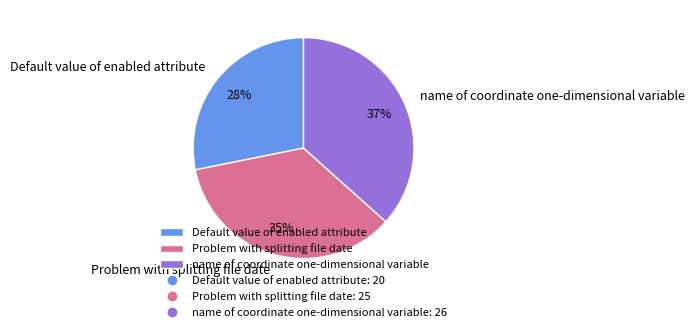

Is there a majority slice in this chart?

No